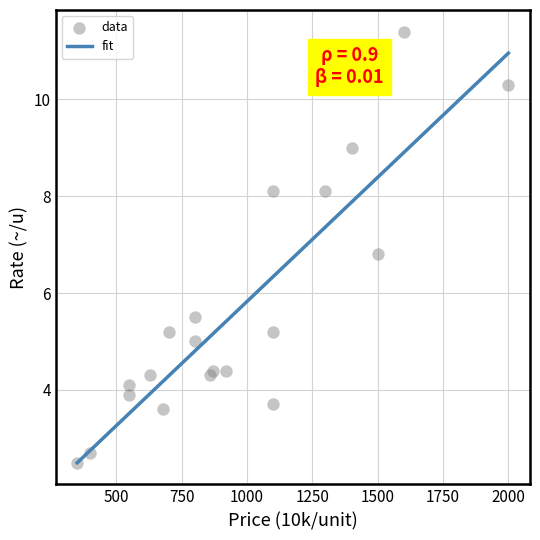

What Y value in the scatter plot is closest to 6?

5.5